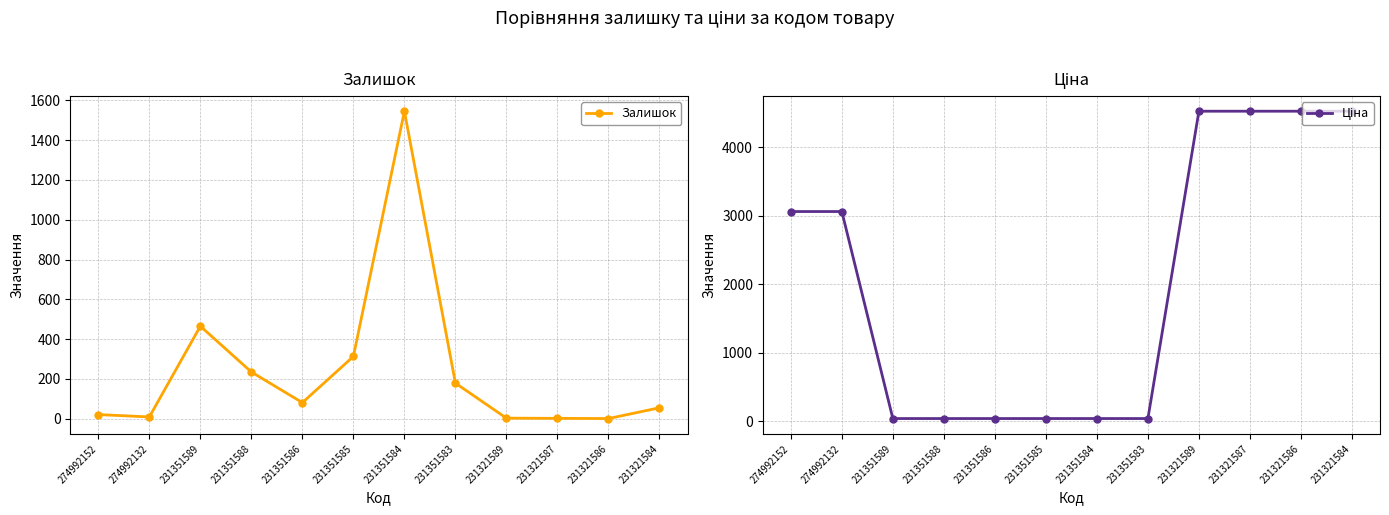

Rank the series by their average value, from highest to lowest.

Ціна, Залишок